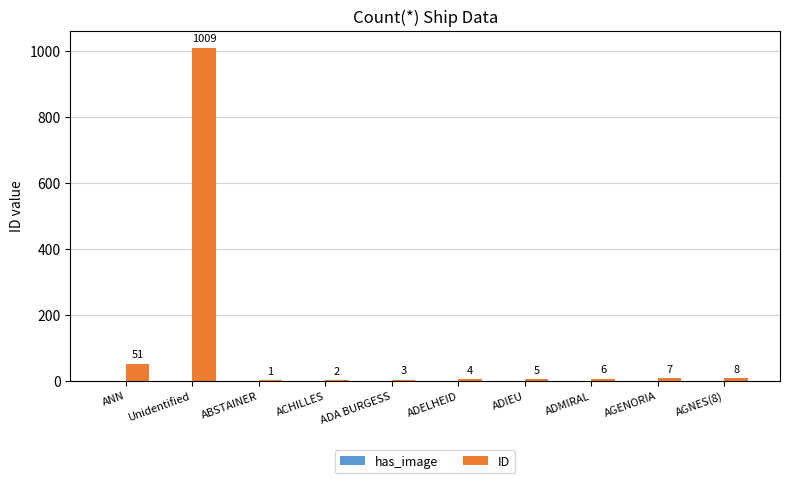

Which label corresponds to the largest value in the chart?

Unidentified